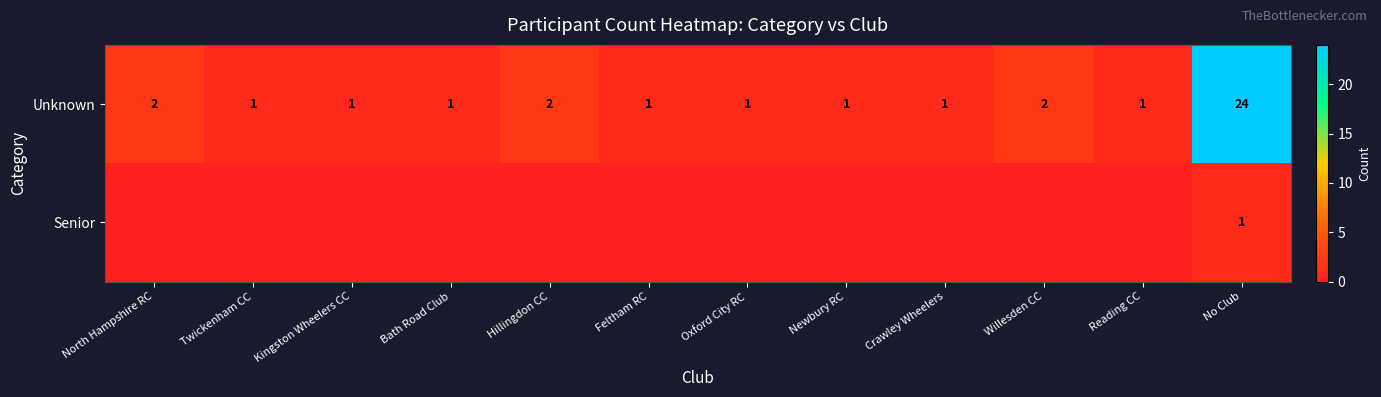

Count the number of categories in the chart.

12